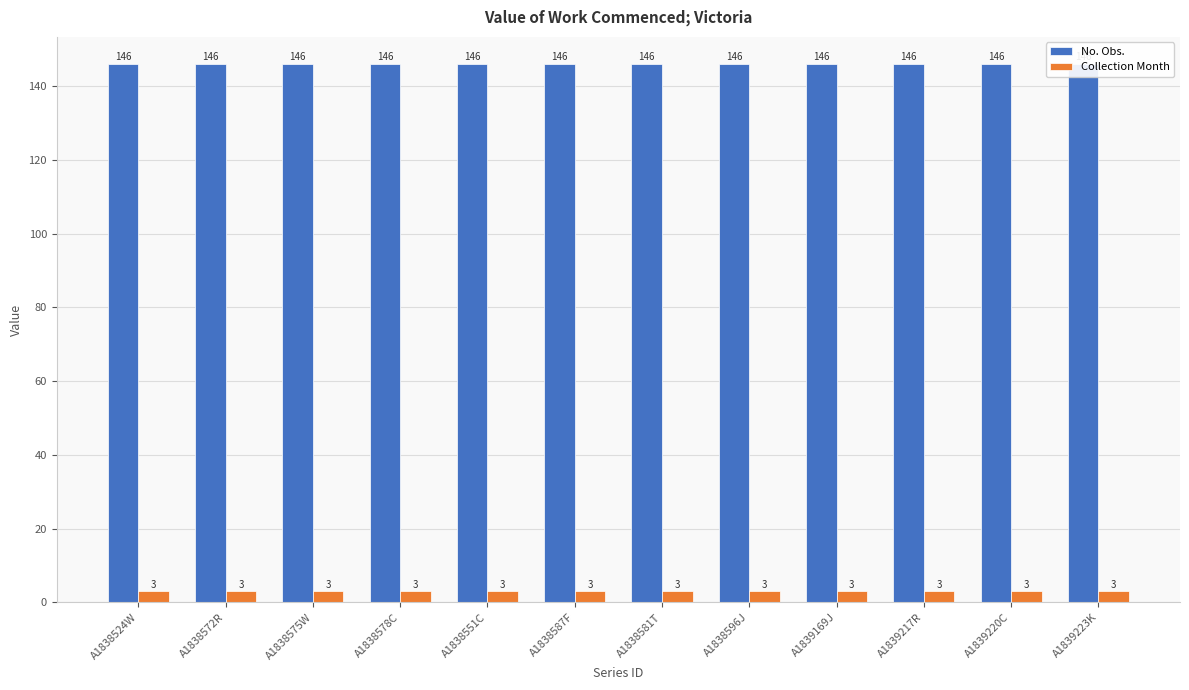

What is the maximum value shown in the chart?

146